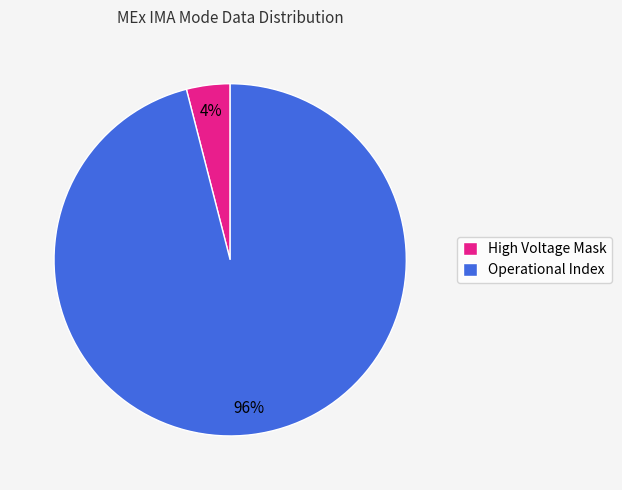

Is there a majority slice in this chart?

Yes